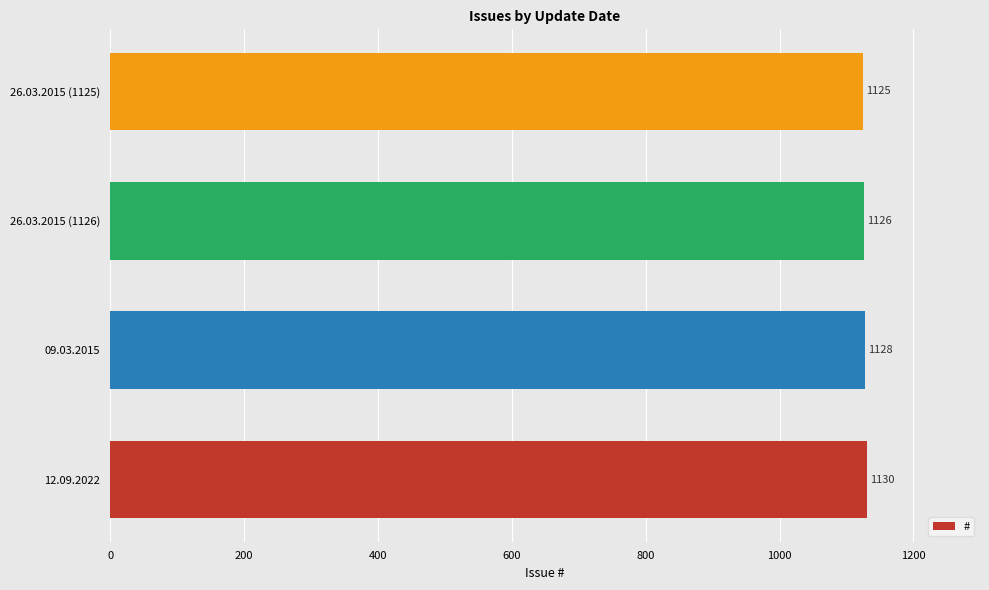

Count the values in the range 1126 to 1130.

3